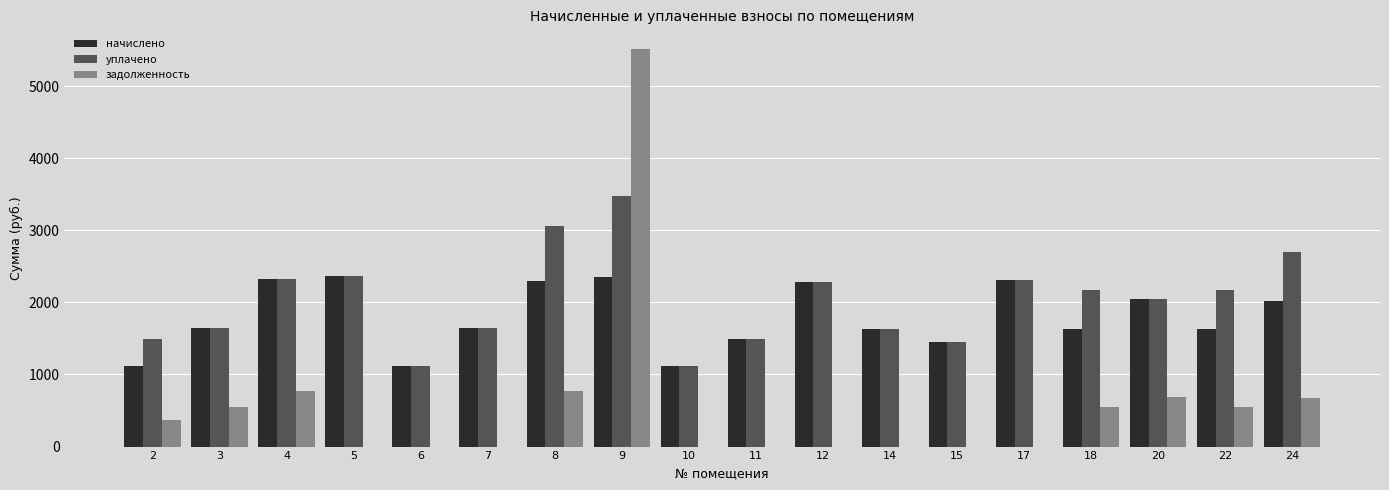

Is the value of задолженность at 5 greater than the value of уплачено at 2?

No